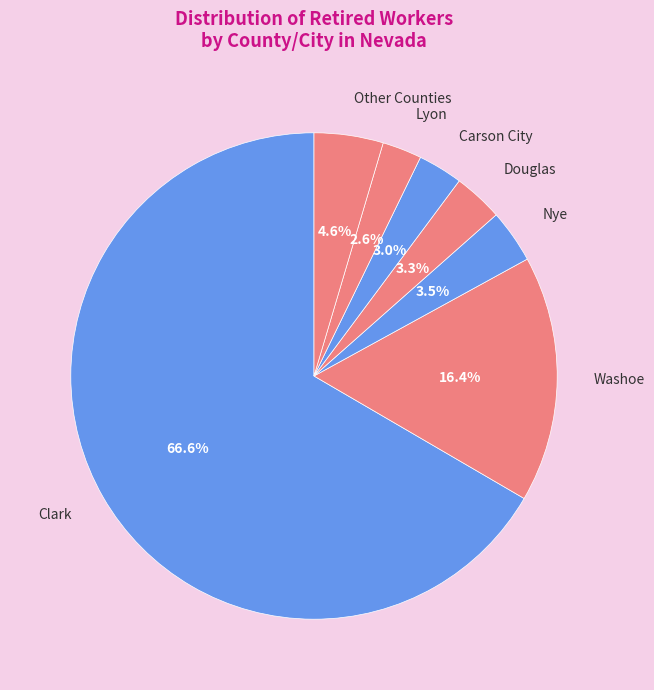

What is the ratio of the value at Nye to the value at Carson City?

1.2